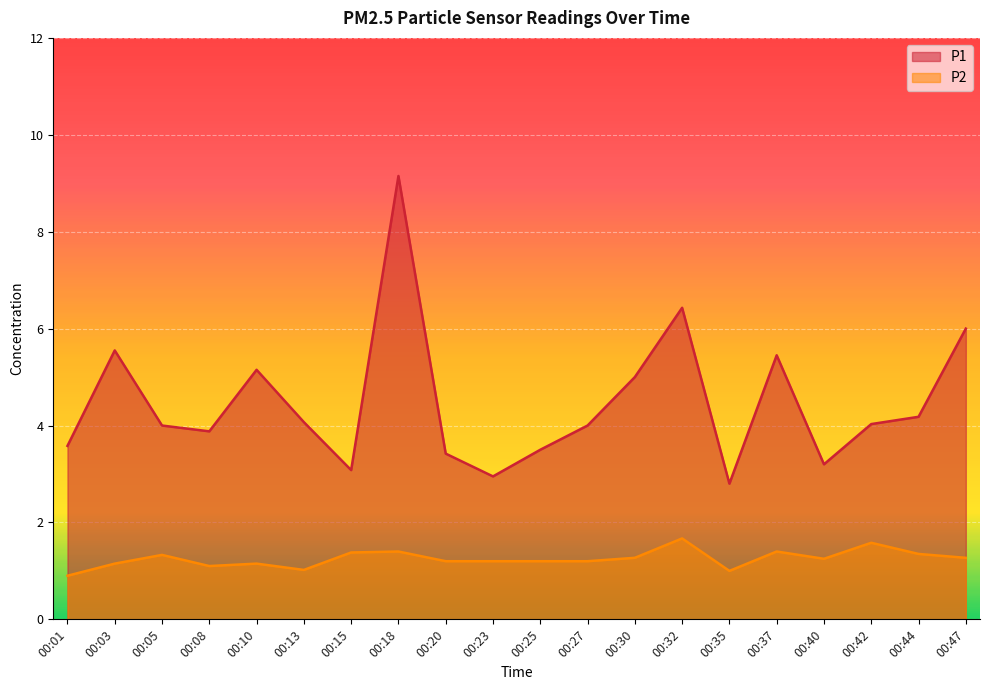

Read the P2 value at 00:25.

1.2